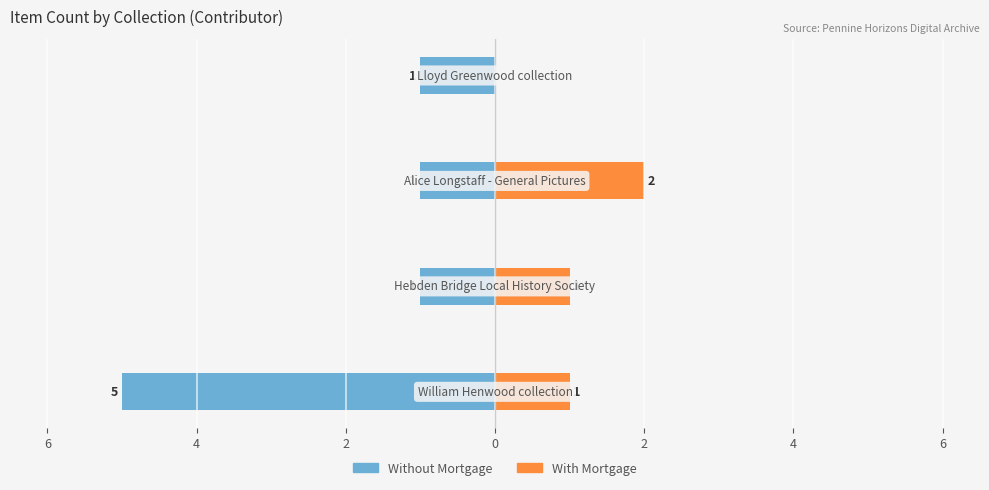

How many Without Mortgage values are between -1 and 0?

3